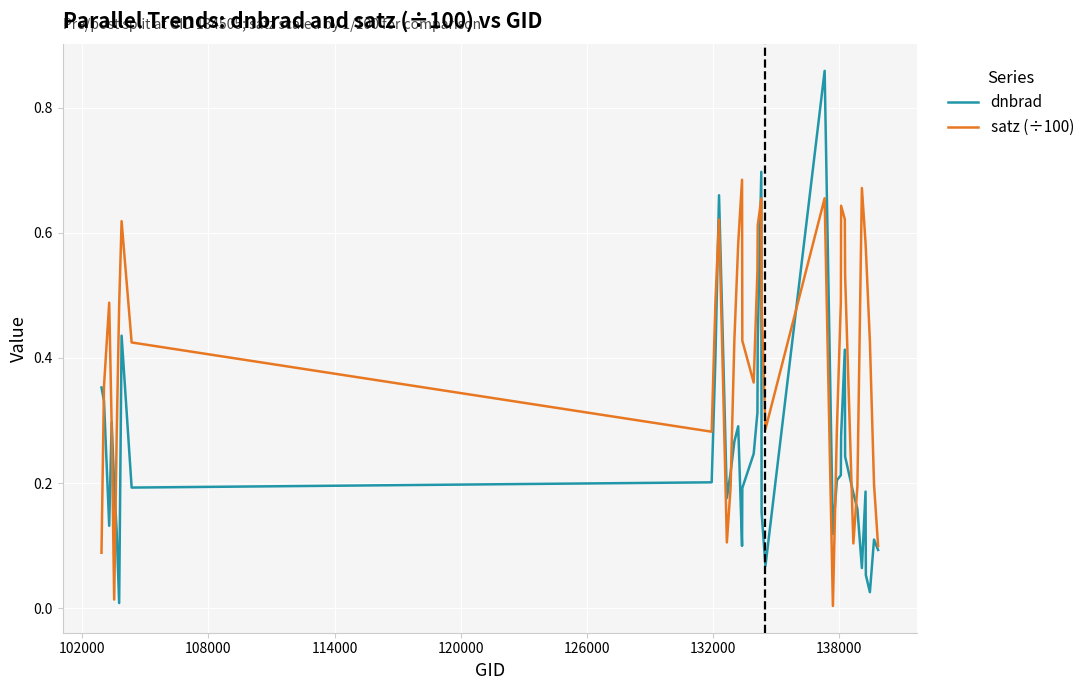

List the series in order of their peak value, lowest first.

satz (÷100), dnbrad